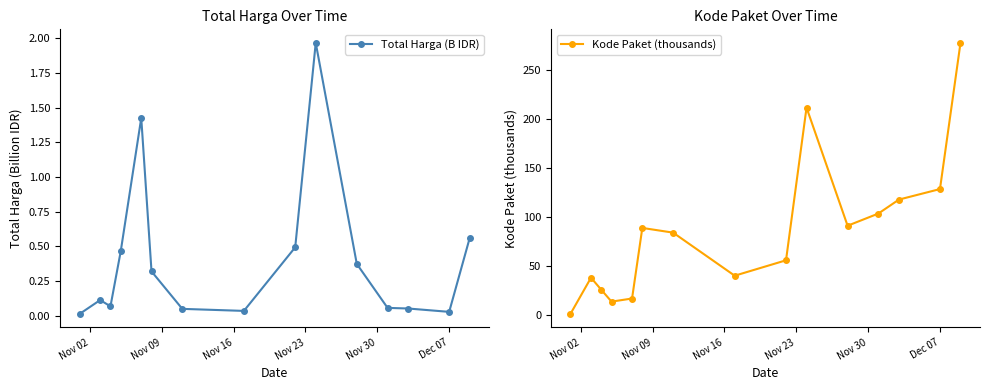

True or false: Kode Paket (thousands) has more than 1 points higher than both neighbors.

True